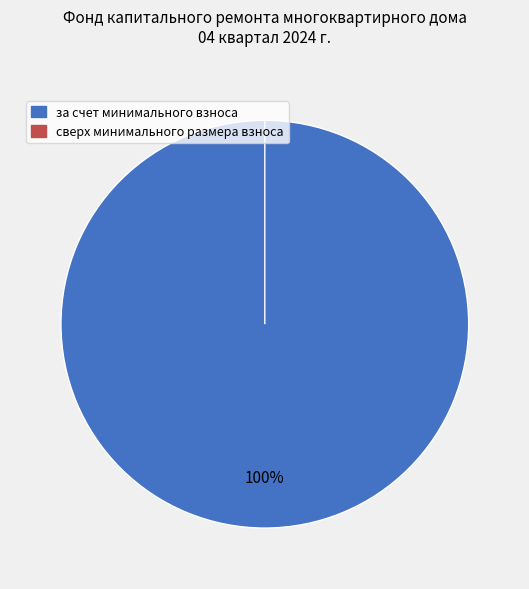

Is it true that сверх минимального размера взноса is 1% of the pie?

False